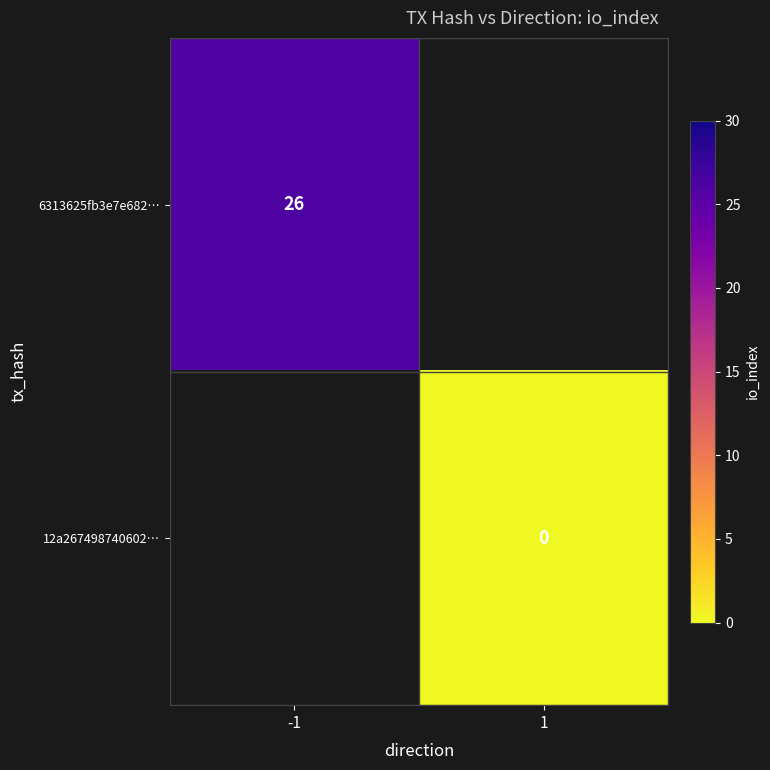

The value of 6313625fb3e7e682… at -1 is 9. True or false?

False